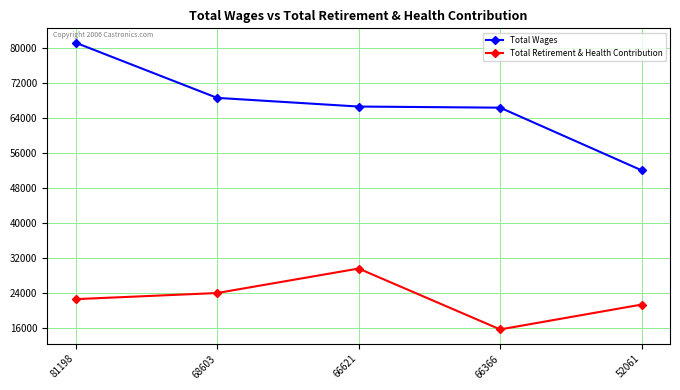

Is this an area chart (filled region under the line)?

No